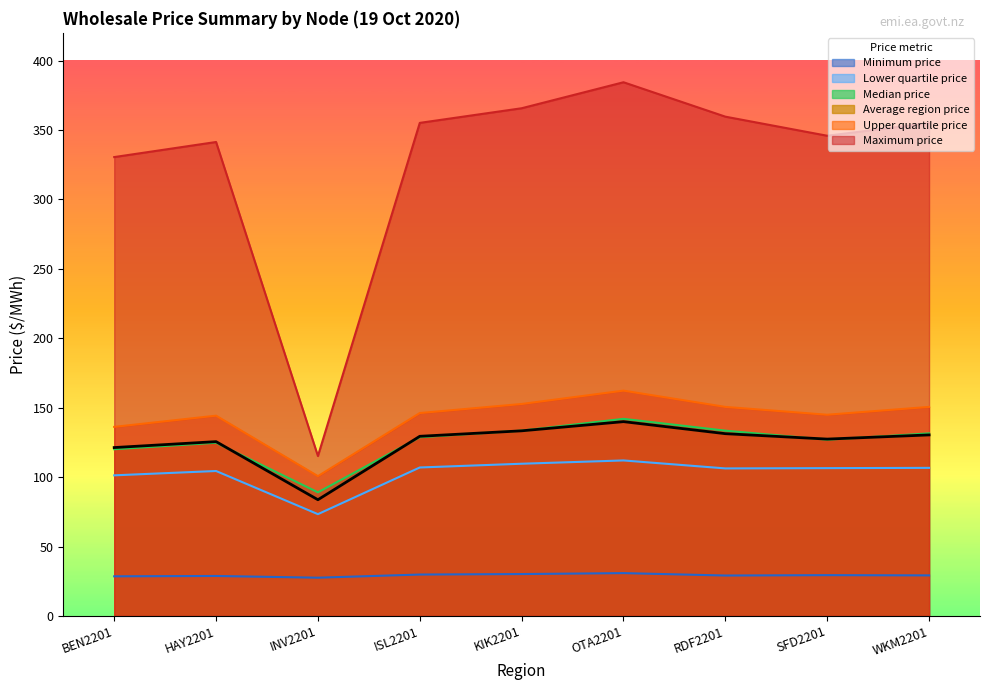

Where does the Average region price series first go above 129?

ISL2201